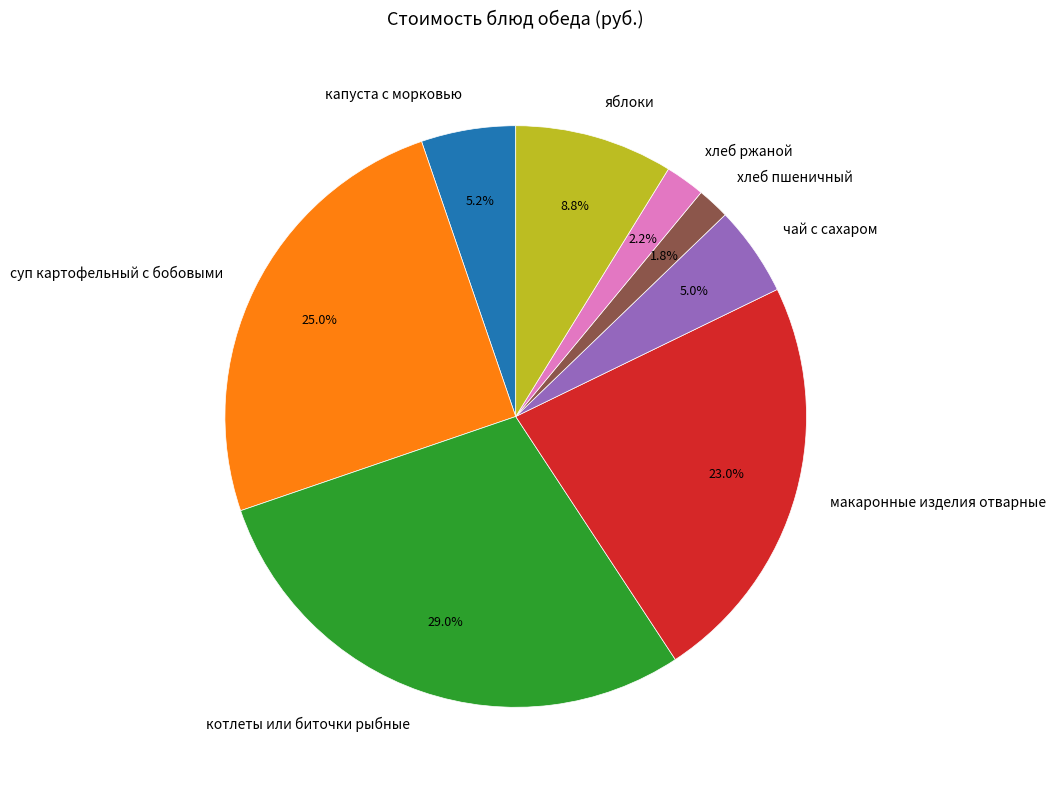

Is хлеб ржаной the majority of the pie?

No